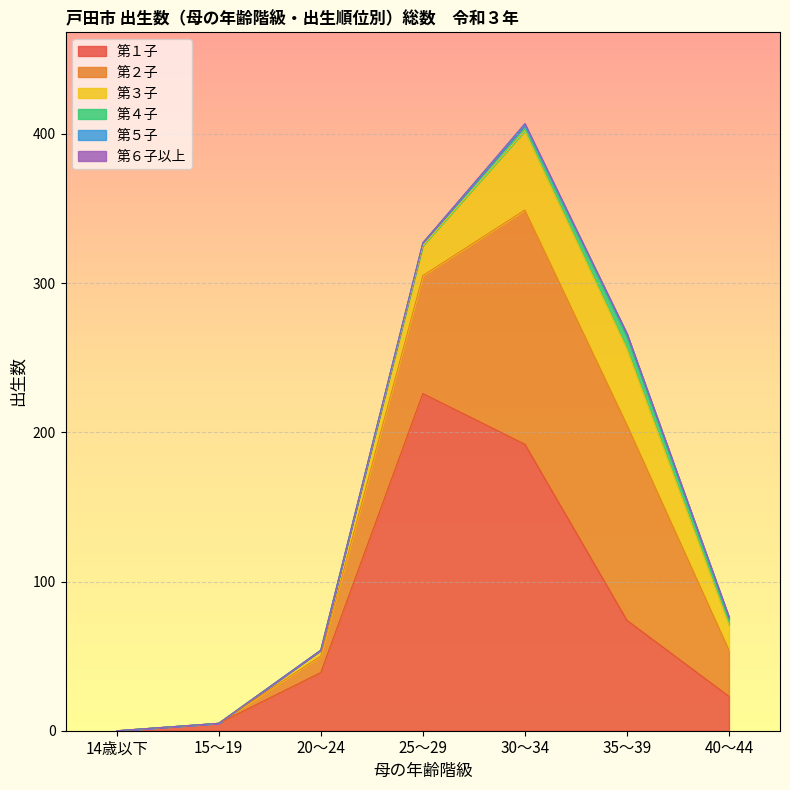

What is the label of the 2nd point from the right?

35～39